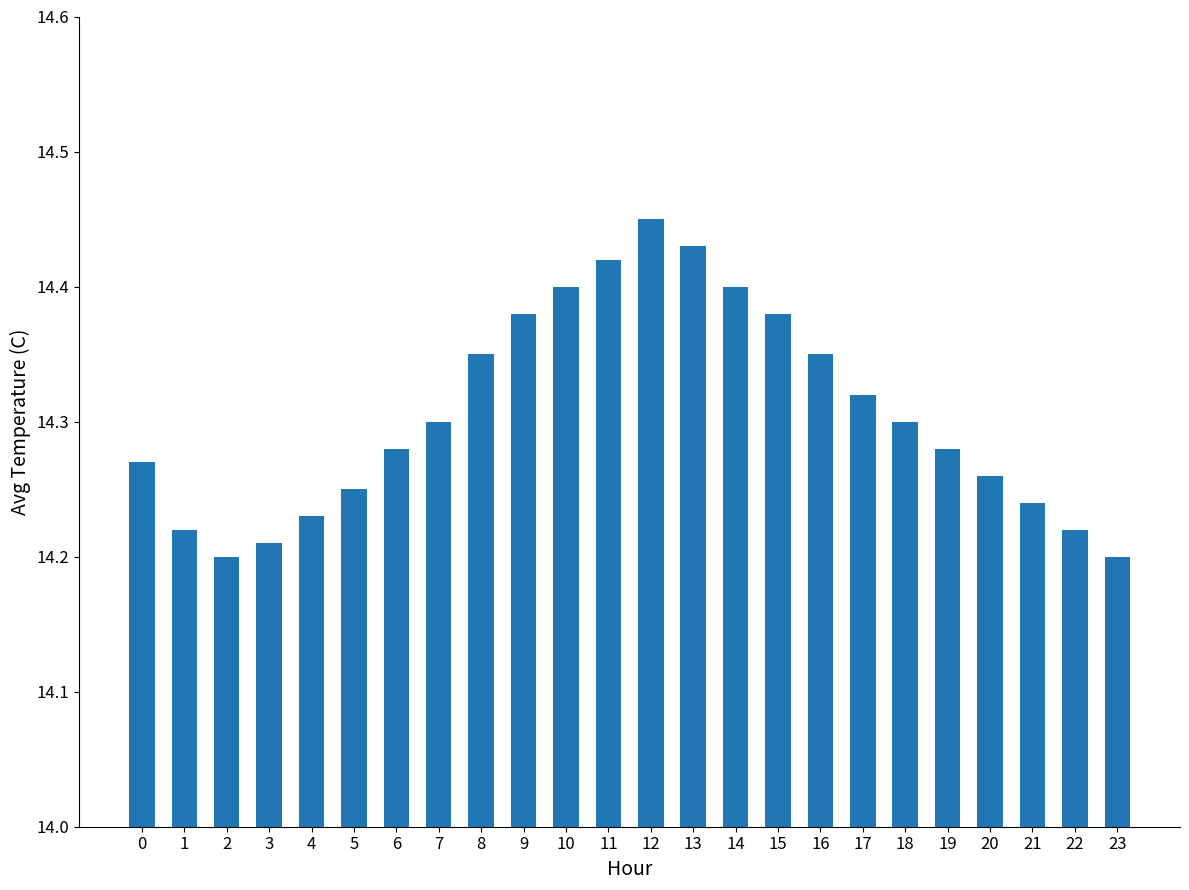

Between 20 and 19, which is larger?

19